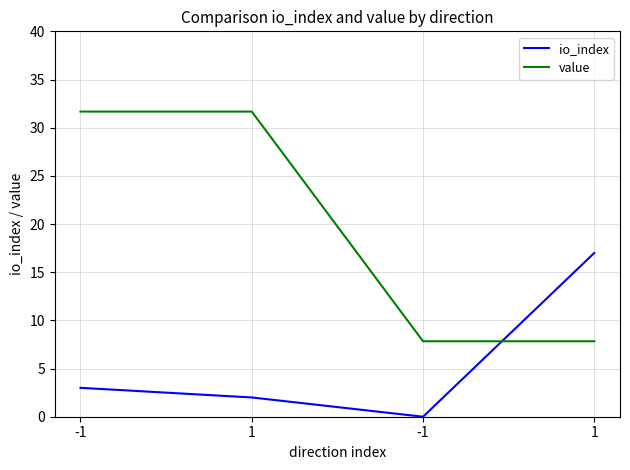

How many series are shown in this chart?

2